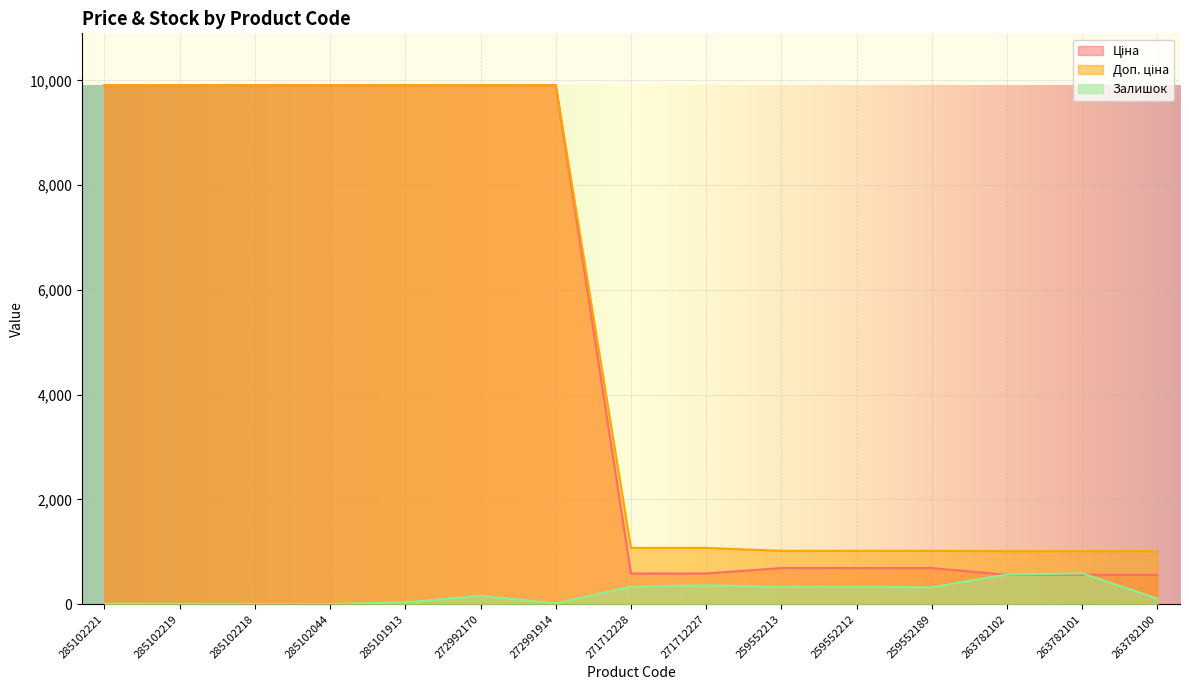

Reading right to left, list all the values displayed in this chart.

Ціна: 560.2	560.2	560.2	689.1	689.1	689.1	586.0	586.0	9908.5	9908.5	9908.5	9908.5	9908.5	9908.5	9908.5
Доп. ціна: 1011.0	1011.0	1011.0	1017.8	1017.8	1017.8	1074.5	1074.5	9908.5	9908.5	9908.5	9908.5	9908.5	9908.5	9908.5
Залишок: 105.0	587.0	566.0	322.0	333.0	330.0	359.0	333.0	14.0	159.0	35.0	1.0	3.0	7.0	8.0